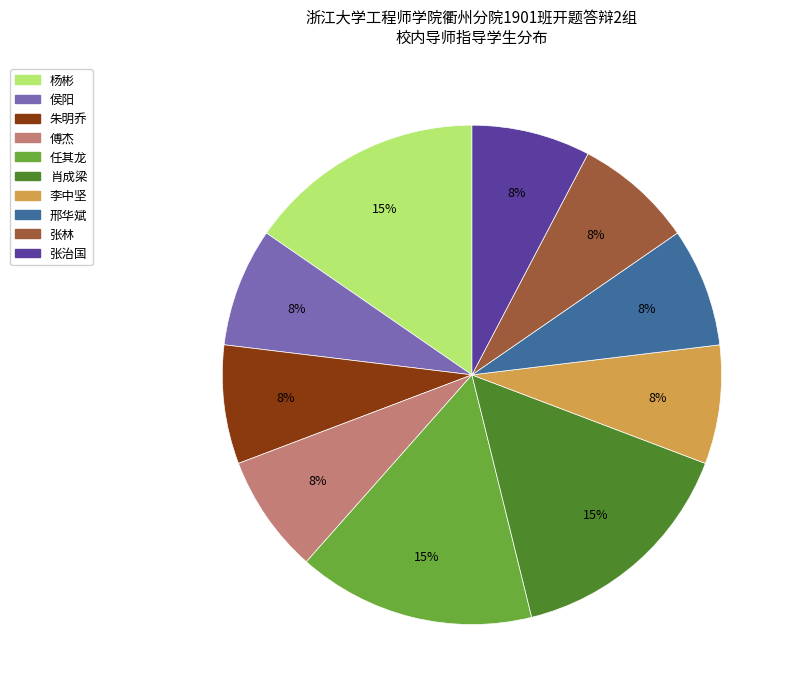

To the nearest percent, what is the combined percentage of 朱明乔 and 杨彬?

23%